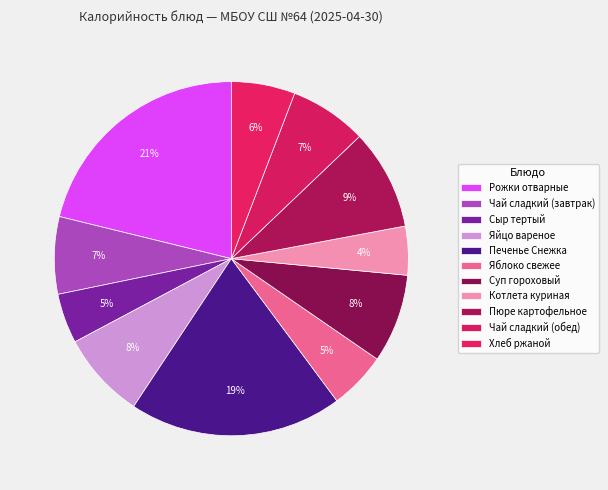

What is the ratio of the value at Котлета куриная to the value at Чай сладкий (обед)?

0.6